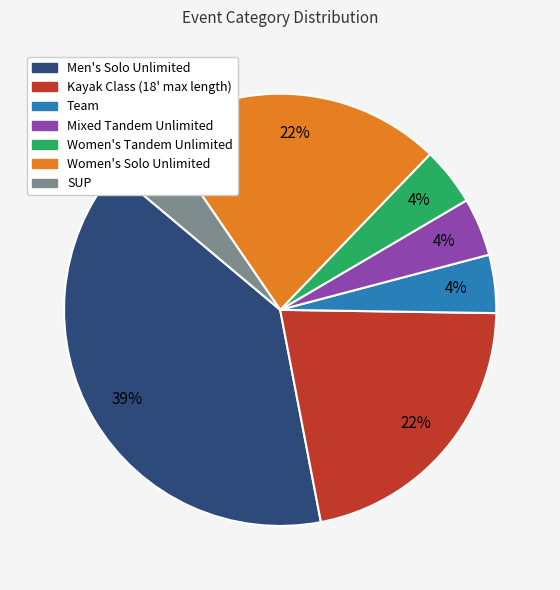

What is the largest slice in the pie chart?

Men's Solo Unlimited